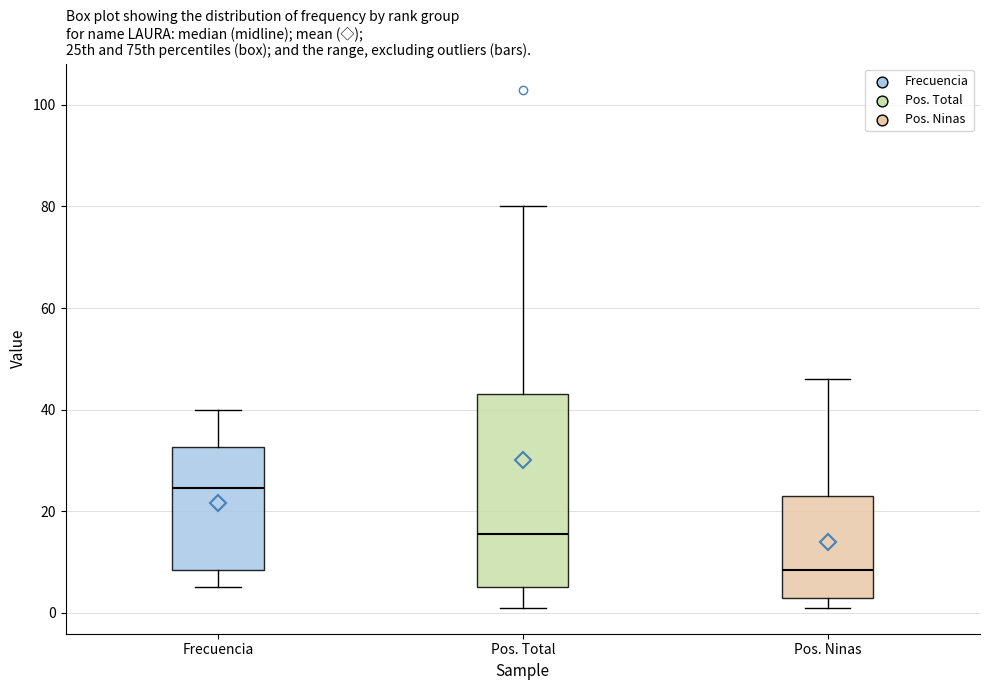

Which box is the tallest, from its lower edge to its upper edge?

Pos. Total